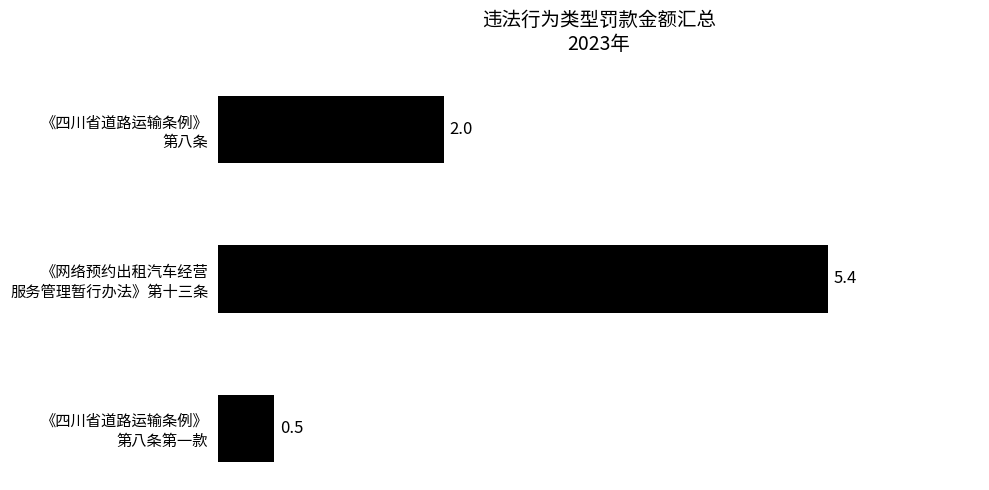

Rank the categories by value from highest to lowest.

《网络预约出租汽车经营
服务管理暂行办法》第十三条, 《四川省道路运输条例》
第八条, 《四川省道路运输条例》
第八条第一款